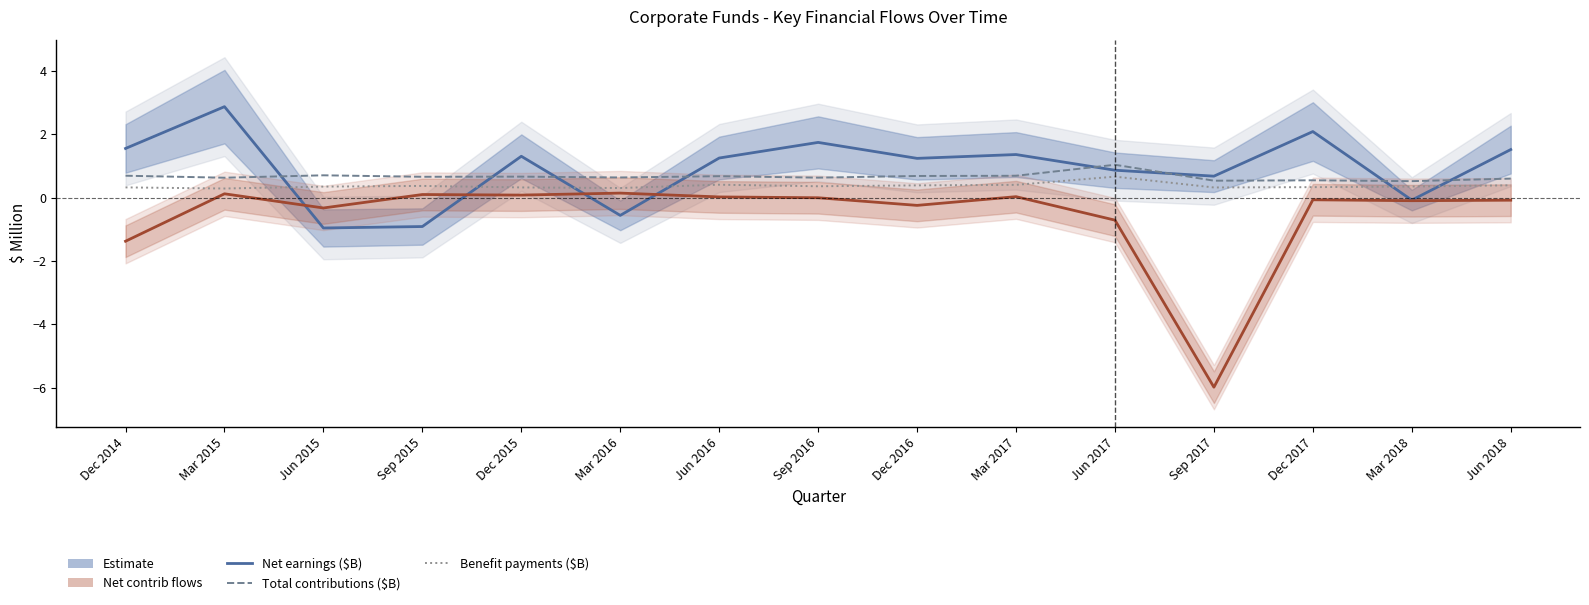

Is it true that Benefit payments ($B) equals 0.7 at Dec 2016?

False